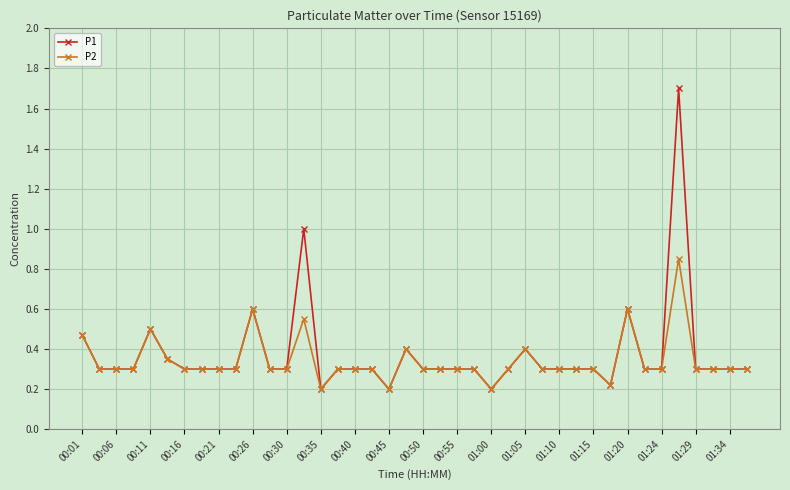

Which series has the widest spread of values?

P1